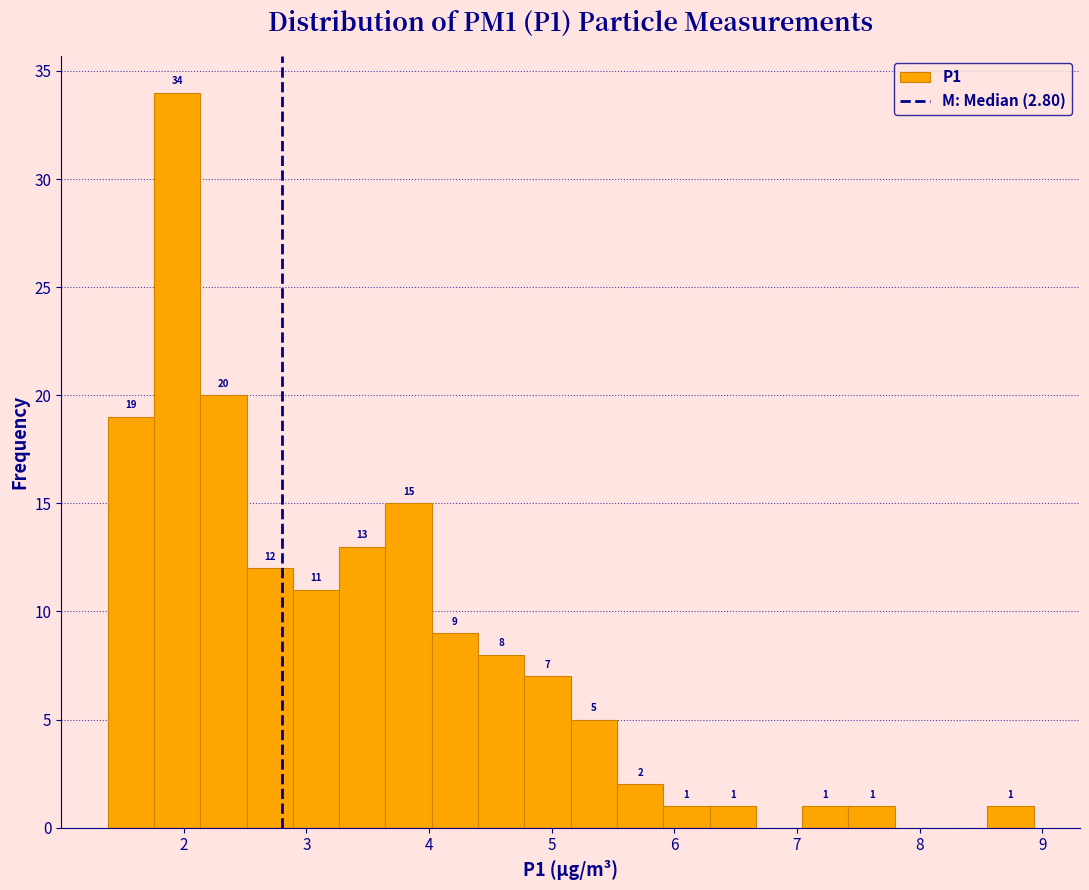

Around what value on the x-axis is the tallest bar? Give the approximate position of its centre, as read against the axis.

1.9